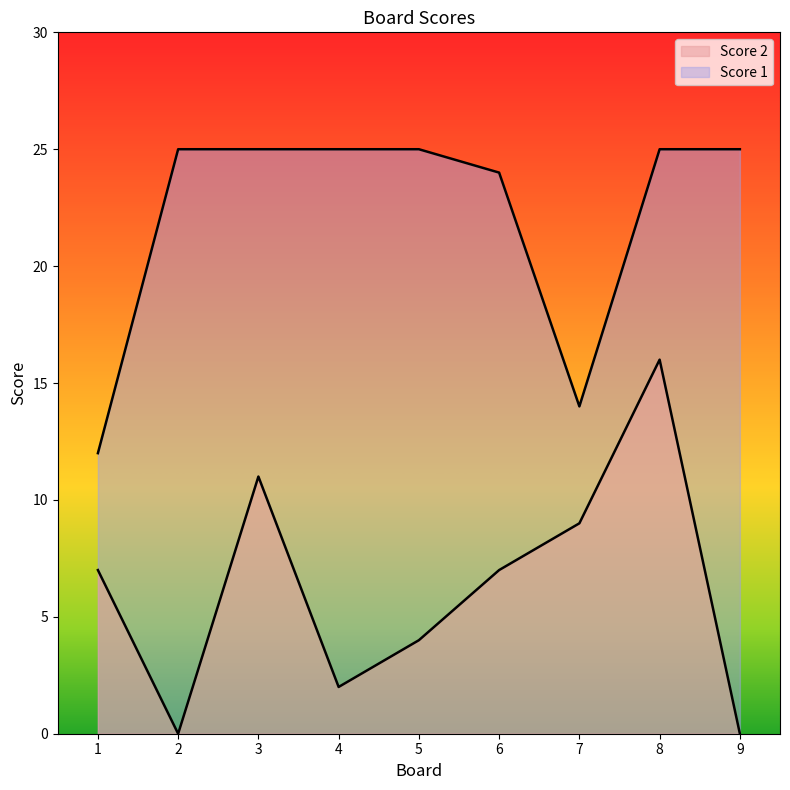

True or false: Score 2 and Score 1 intersect in this chart.

False